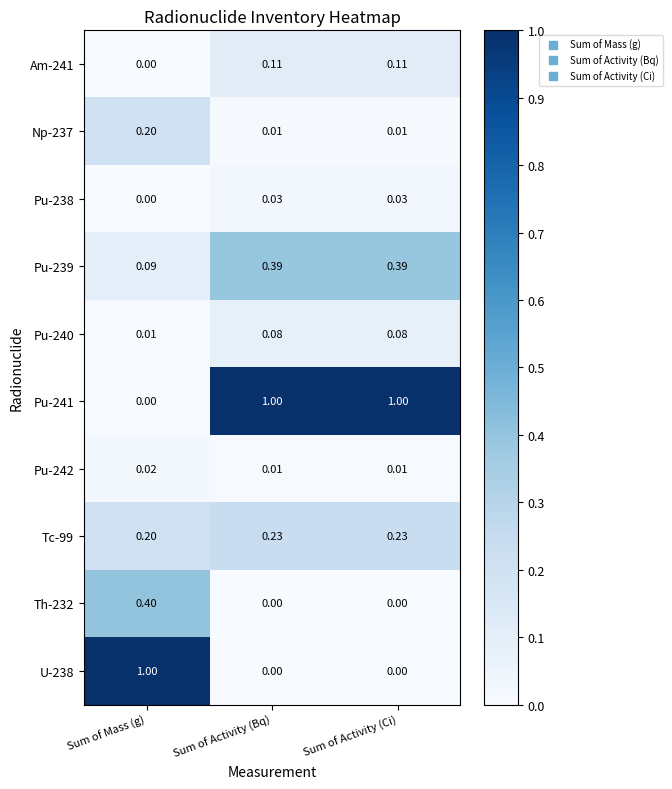

Which category has the highest value in the Np-237 series?

Sum of Mass (g)